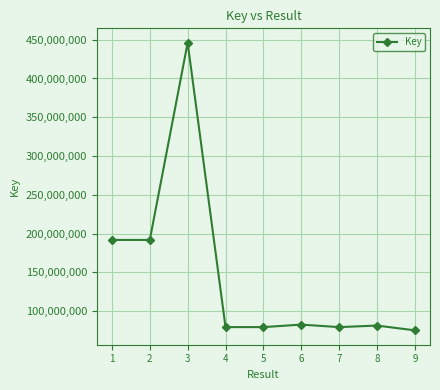

Read the value at 7, to the nearest 50.

79472050